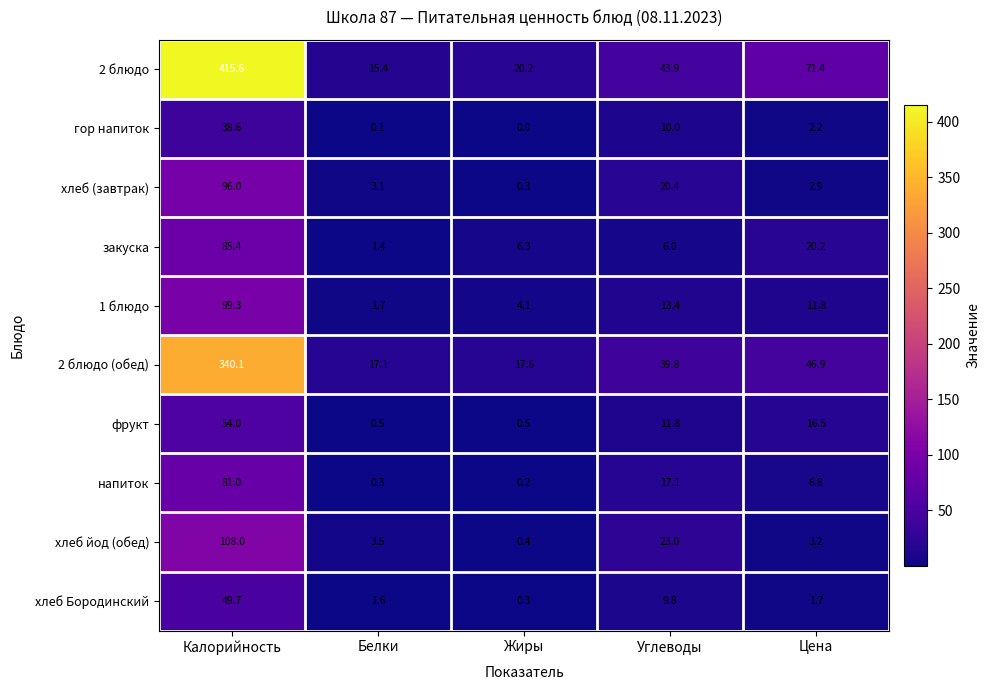

True or false: хлеб йод (обед) has a value of 172.1 at Калорийность.

False